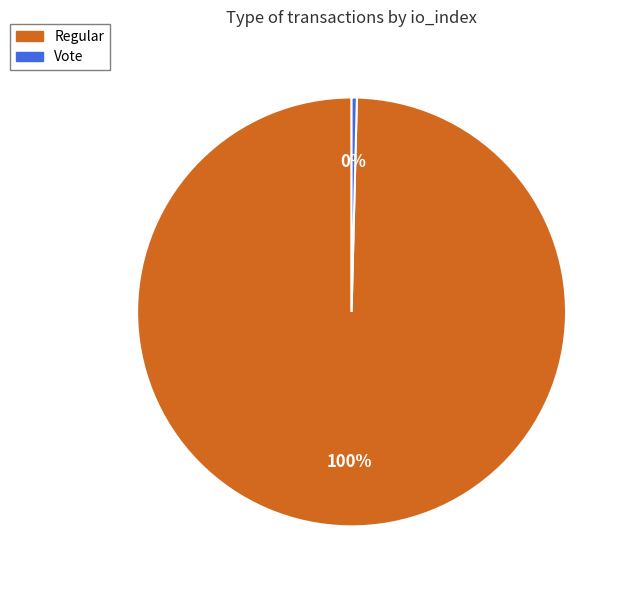

Between Regular and Vote, which is larger?

Regular